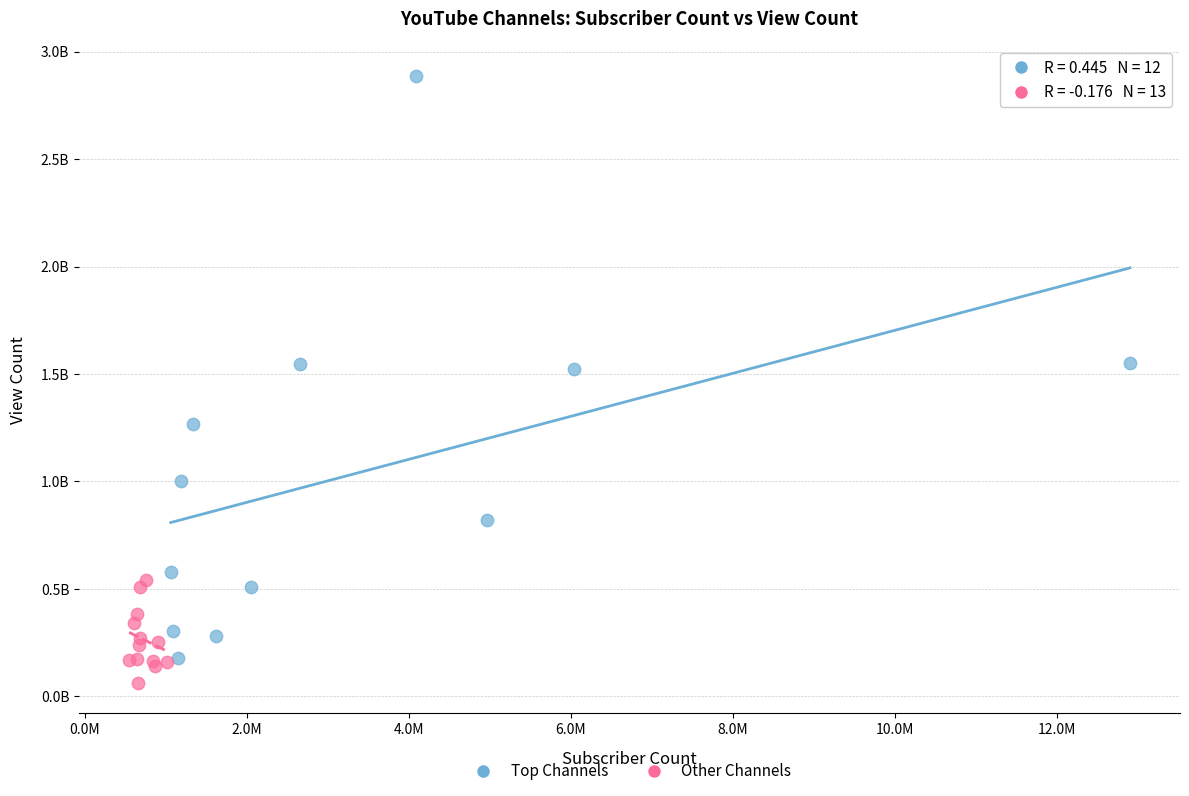

What are all the series names shown in the legend?

Top Channels, Other Channels